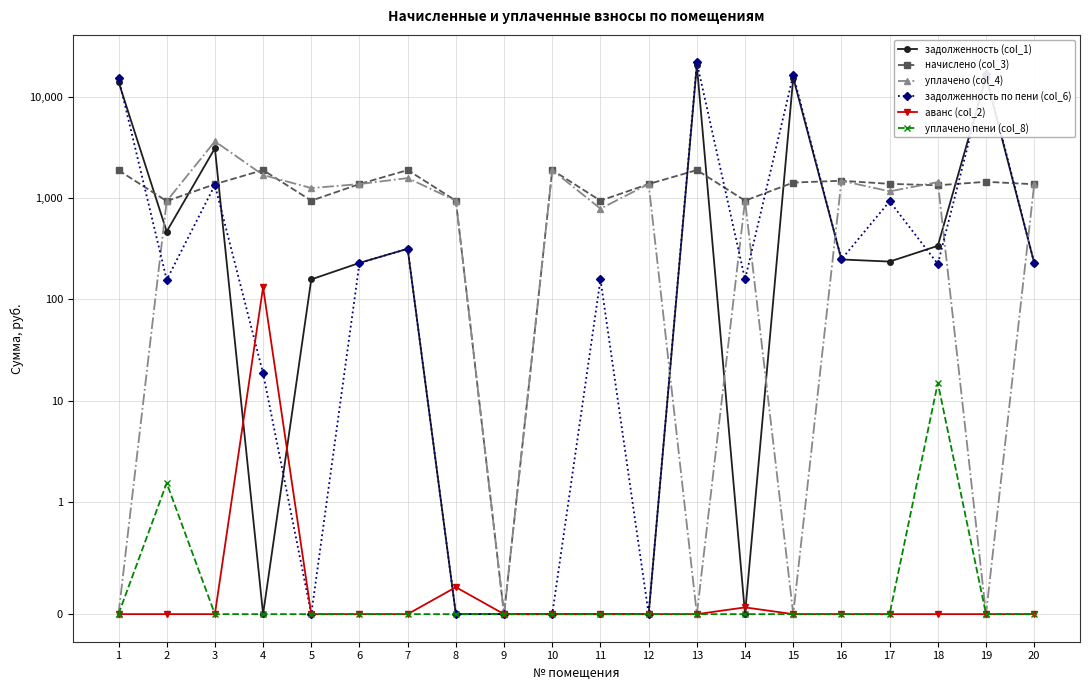

How many values in the уплачено (col_4) series are below 1262?

10